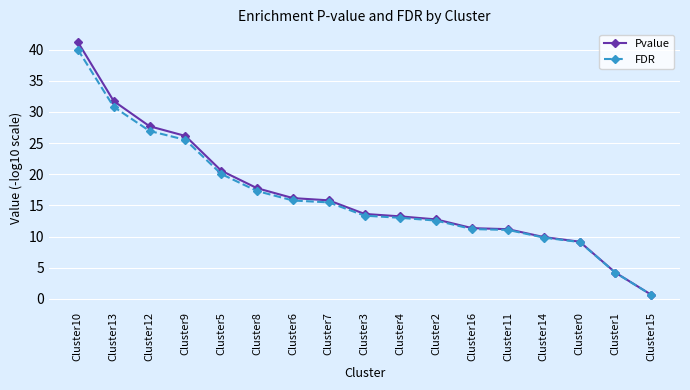

What is the maximum value shown in the chart?

41.2